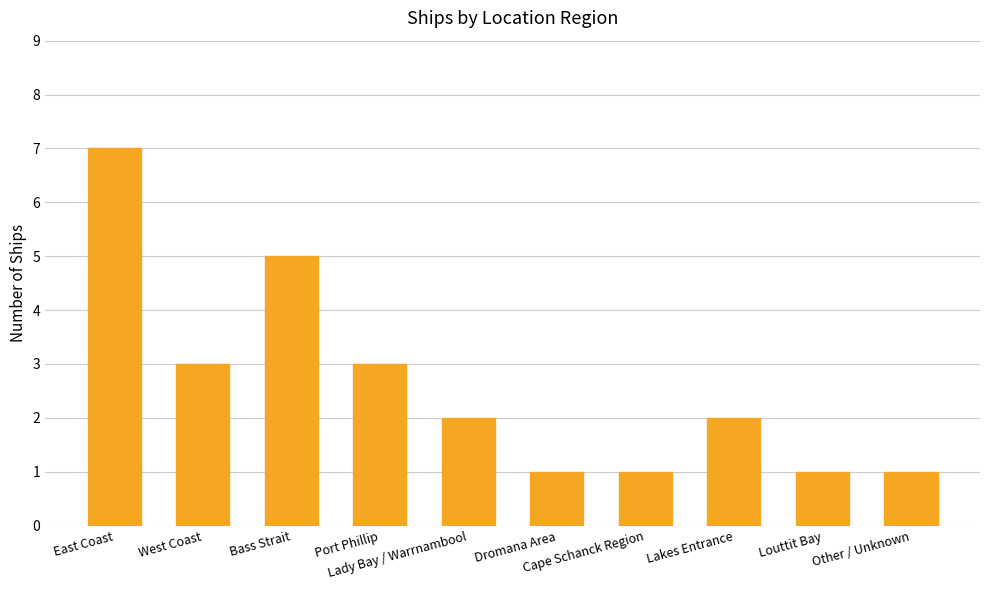

What is the sum of all values?

26